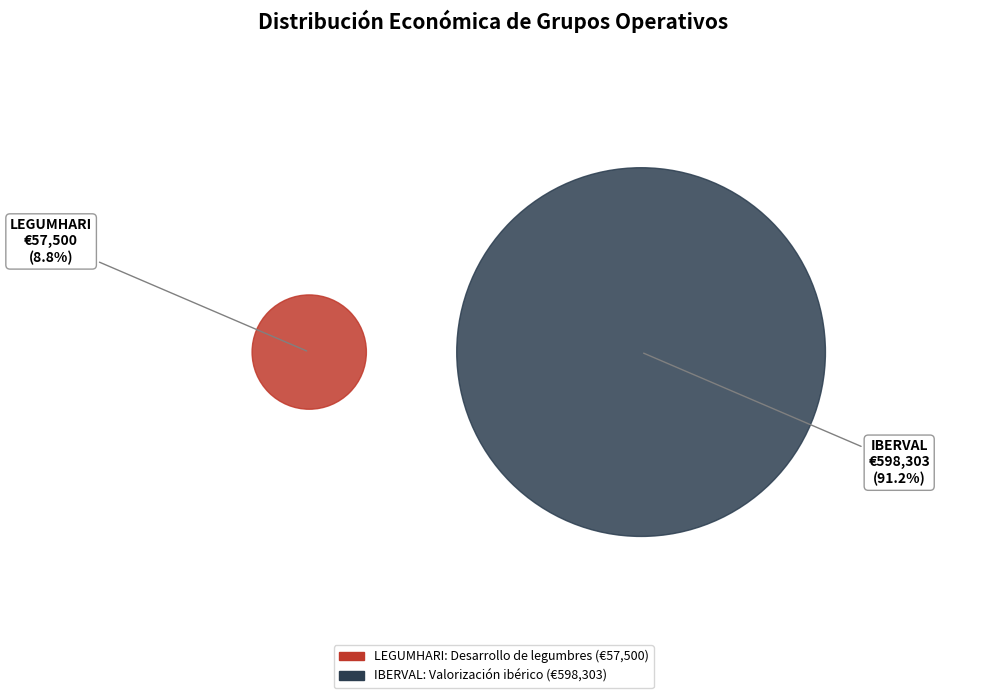

Which has a higher value, LEGUMHARI: Desarrollo de legumbres or IBERVAL: Valorización ibérico?

IBERVAL: Valorización ibérico